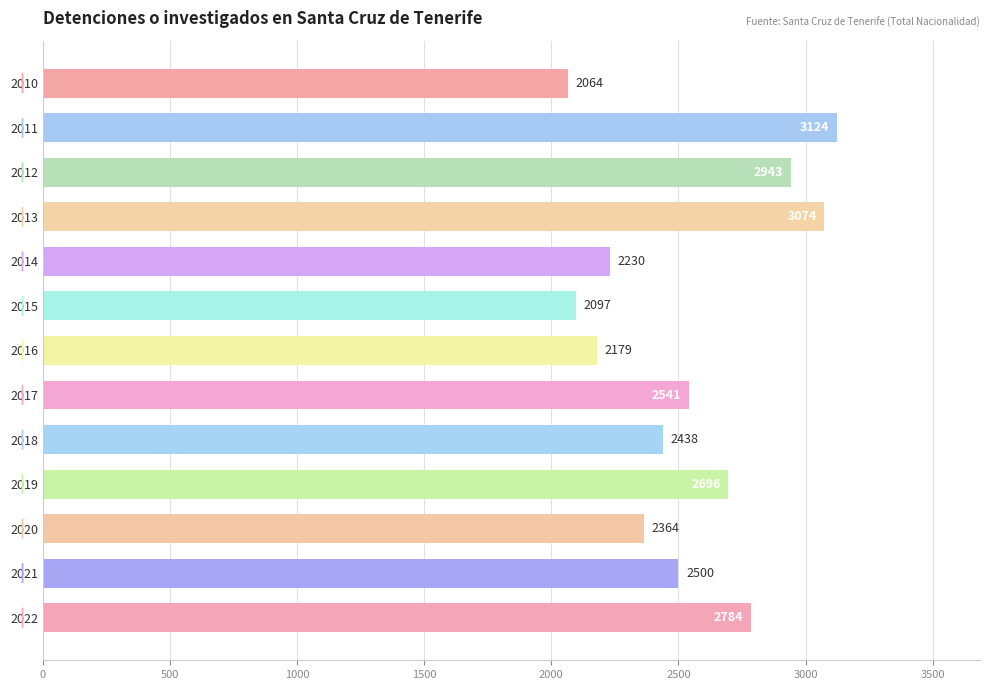

What is the value of the 12th bar from the top?

2500